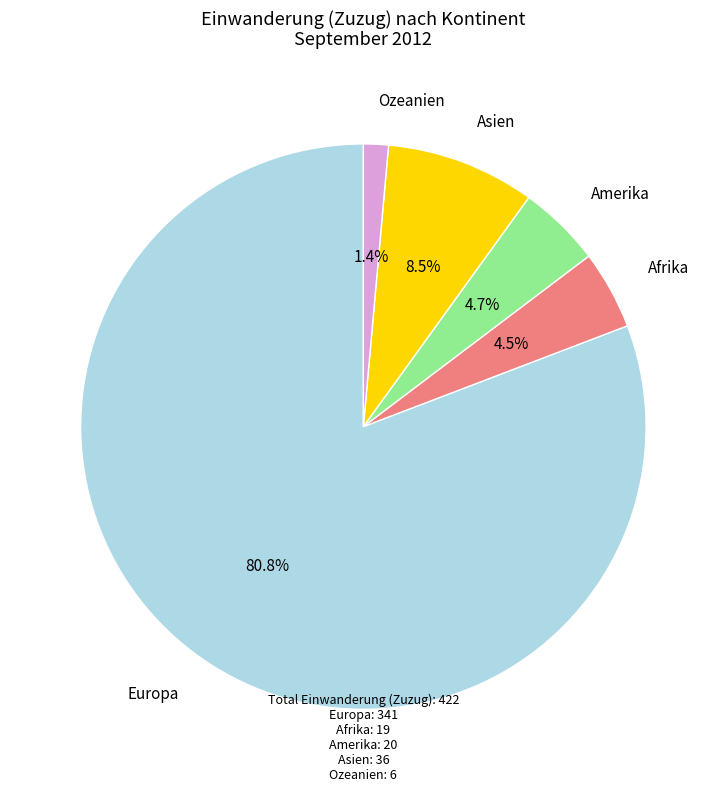

Does any single category account for the majority?

Yes